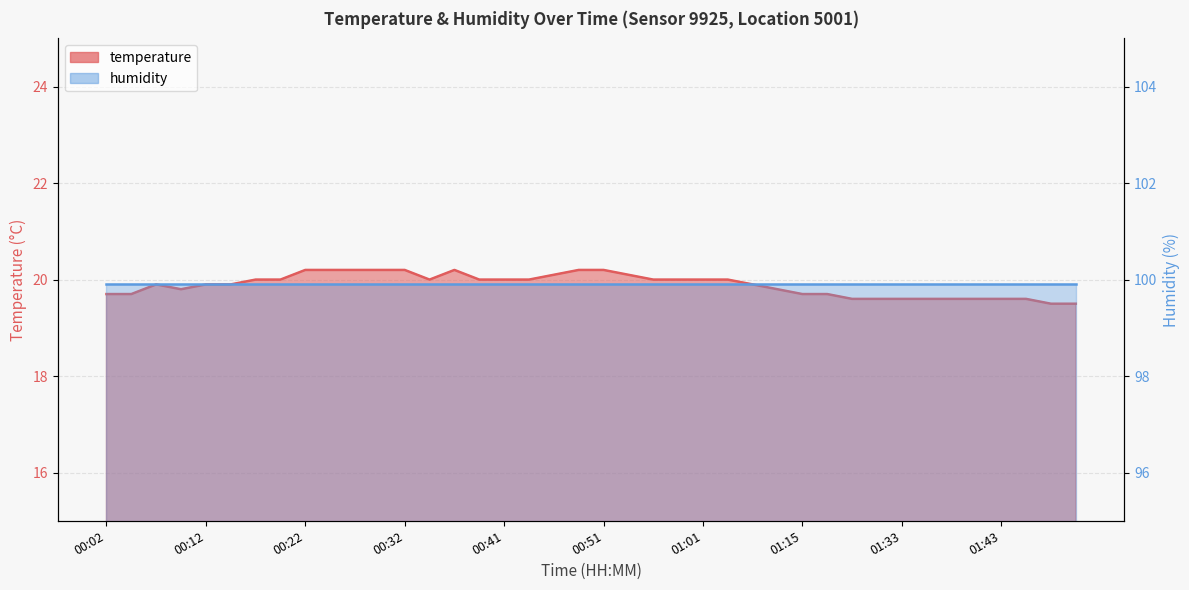

Where is the first local minimum?

00:09